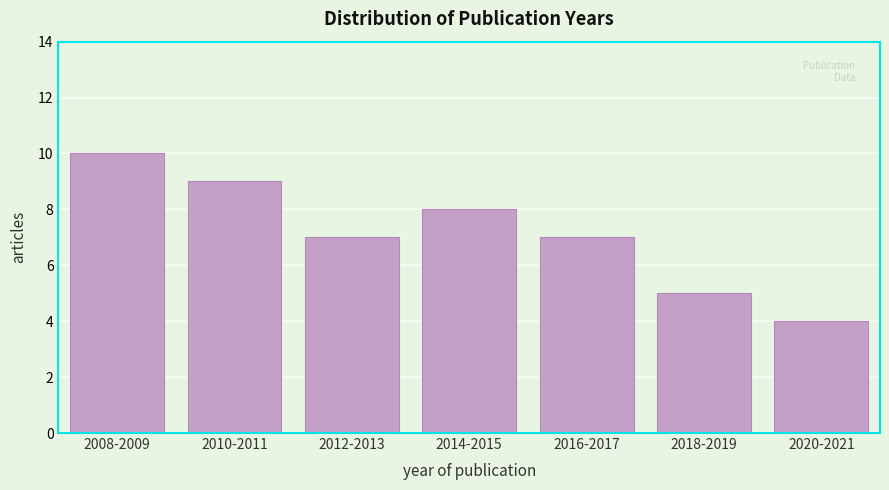

Reading left to right, list all the values displayed in this chart.

10	9	7	8	7	5	4